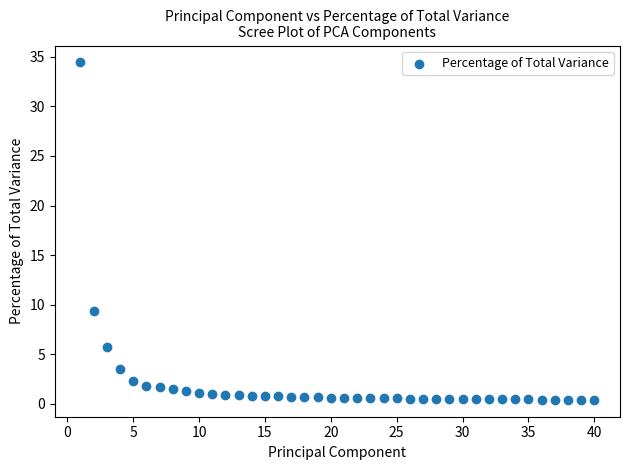

What is the range of X values (max minus min)?

39.0